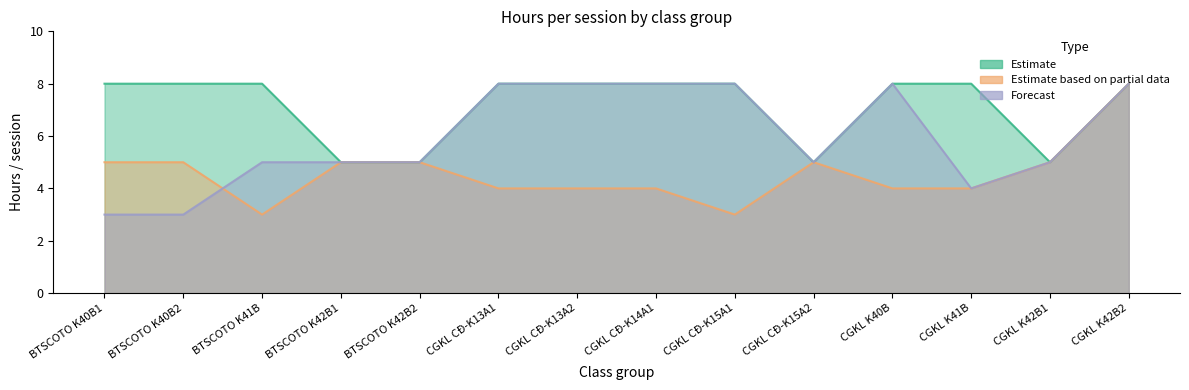

Which series changed the most between BTSCOTO K41B and CGKL K42B2?

Estimate based on partial data